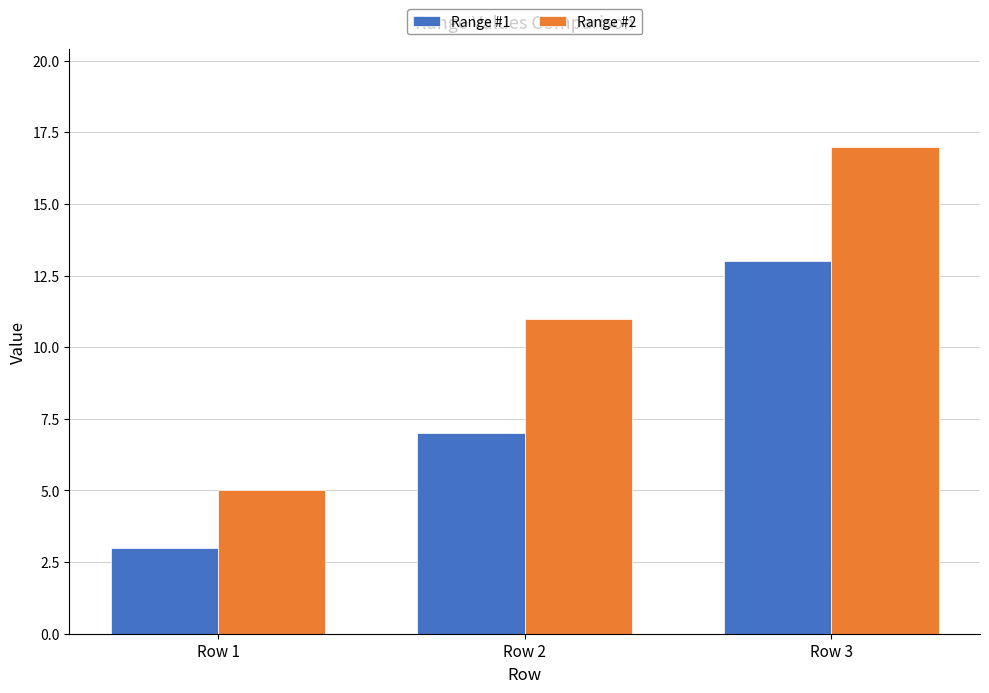

Rank the series by their maximum value, from lowest to highest.

Range #1, Range #2